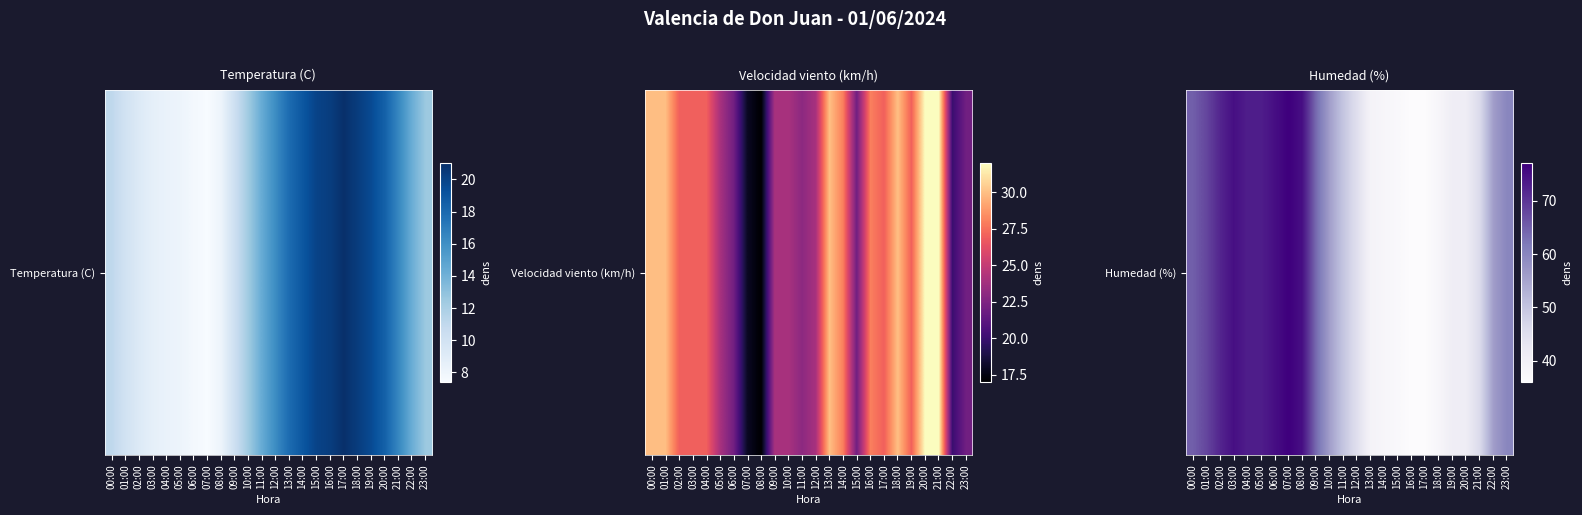

Rank the categories by value from lowest to highest.

16:00, 17:00, 15:00, 14:00, 18:00, 13:00, 19:00, 20:00, 12:00, 21:00, 11:00, 10:00, 22:00, 23:00, 09:00, 00:00, 01:00, 02:00, 04:00, 05:00, 03:00, 06:00, 08:00, 07:00